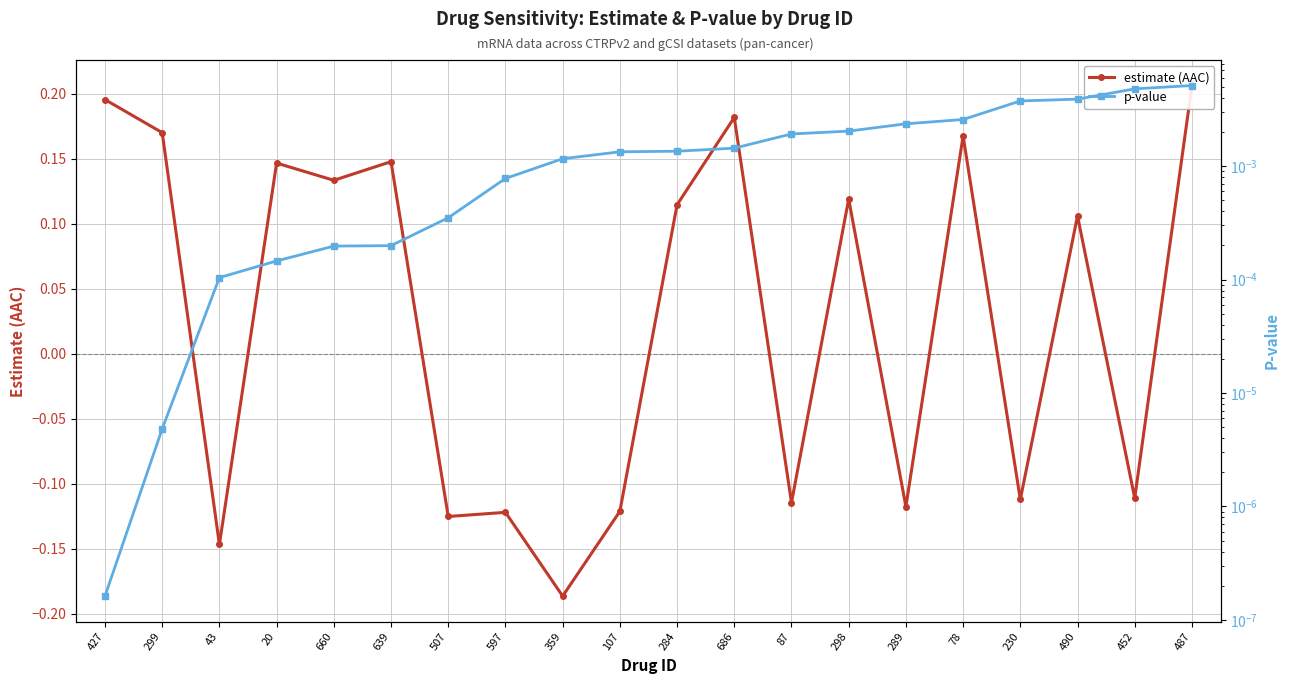

Rank the categories by estimate (AAC) value from lowest to highest.

359, 43, 507, 597, 107, 289, 87, 230, 452, 490, 284, 298, 660, 20, 639, 78, 299, 686, 427, 487